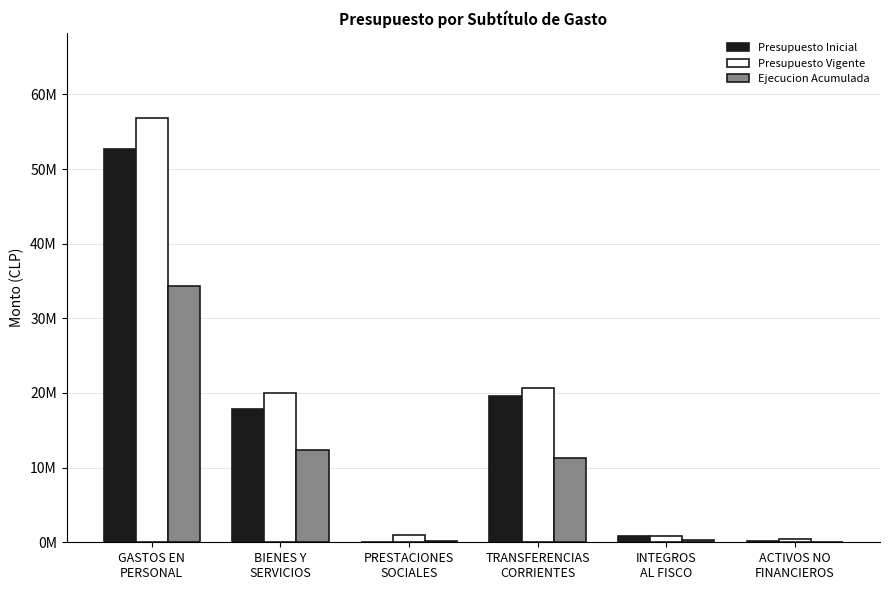

What is the difference between the maximum and minimum values in the Ejecucion Acumulada series?

34241004